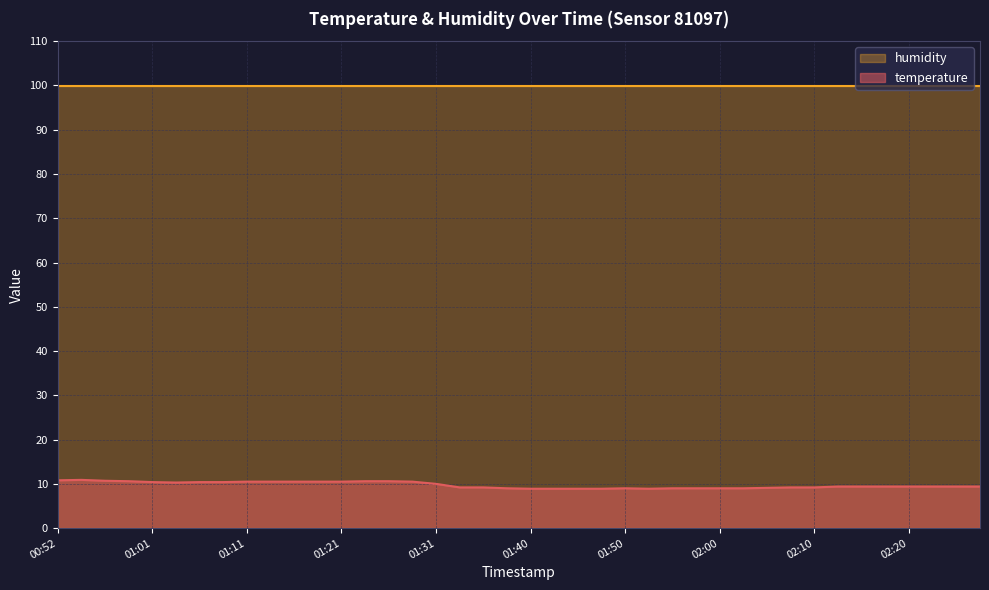

Which category has the highest value across all series?

00:54